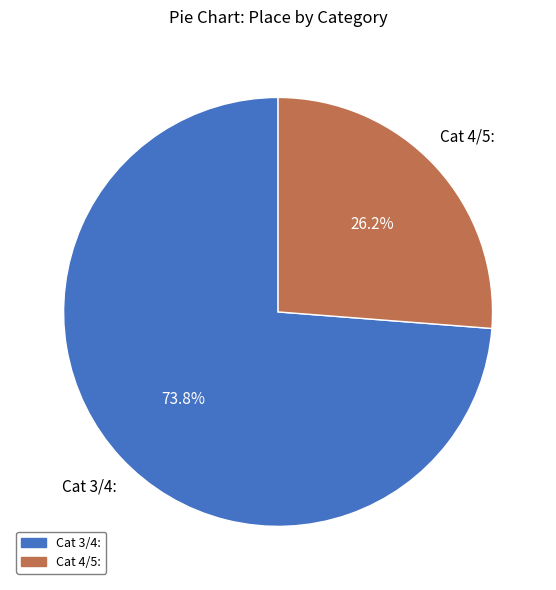

To the nearest percent, what percentage of the pie is Cat 4/5:?

26%